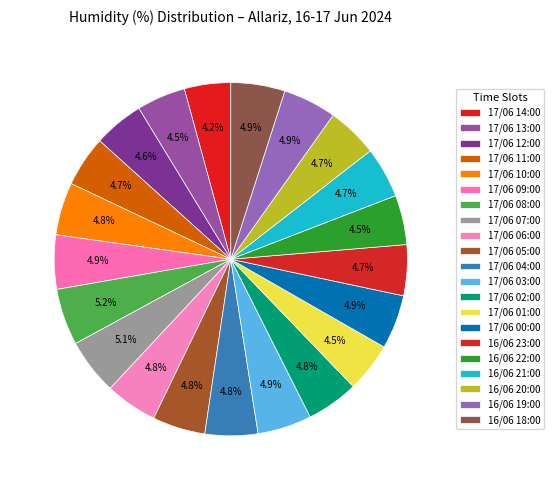

Count the number of slices in the pie.

21